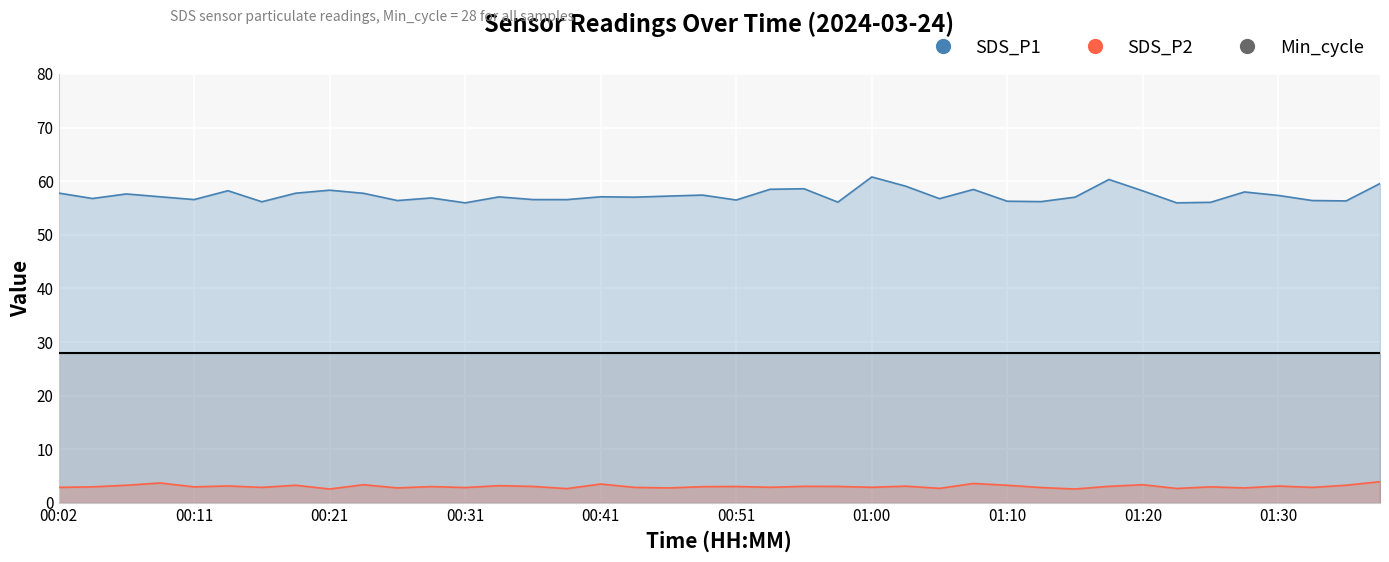

What is the total value across all series at 00:36?

59.7